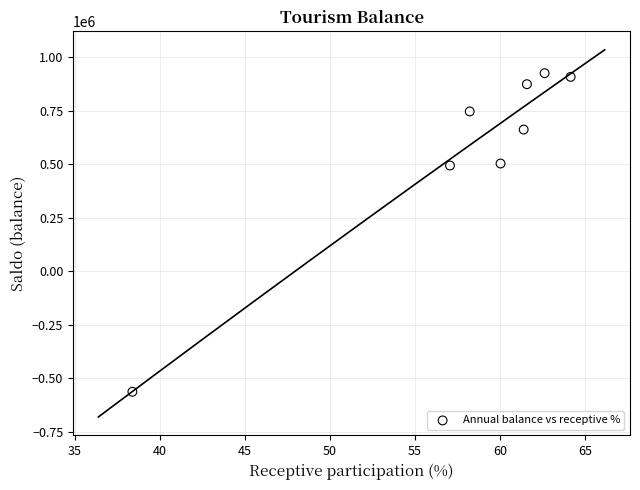

What is the average Y value?

569173